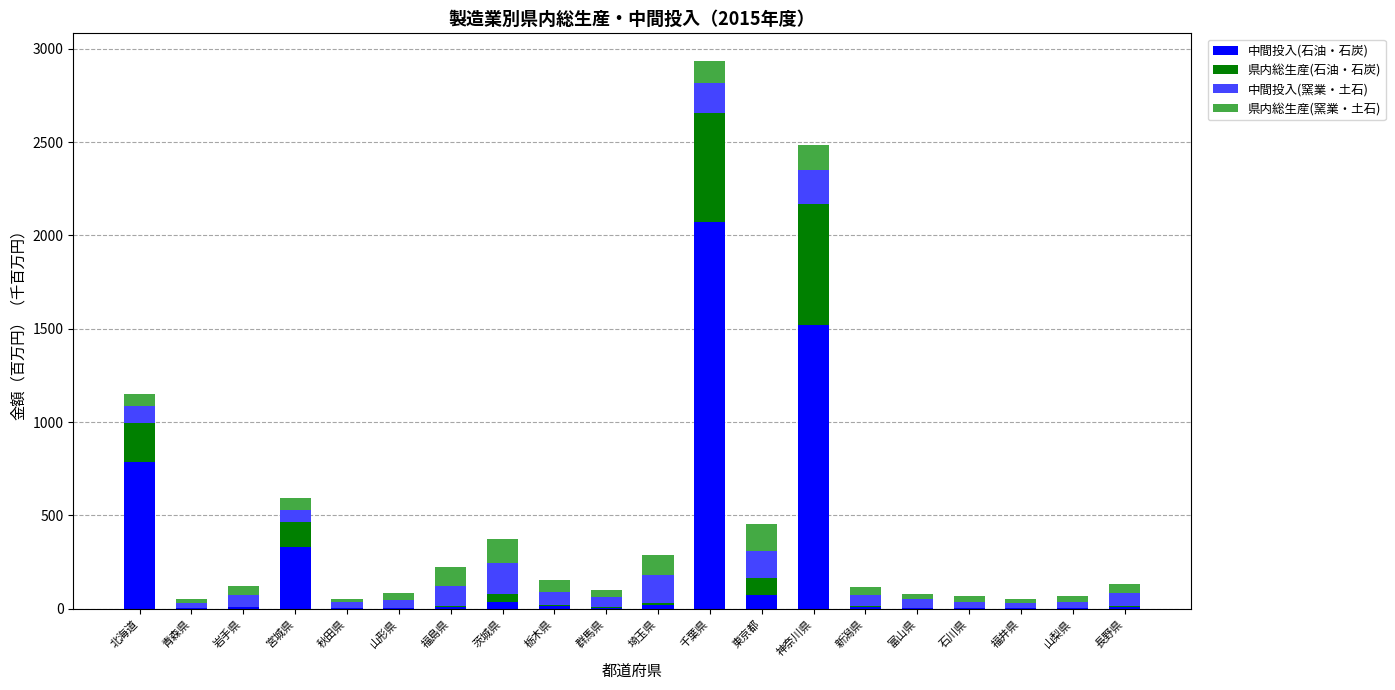

Read the 中間投入(石油・石炭) value at 北海道.

786.0